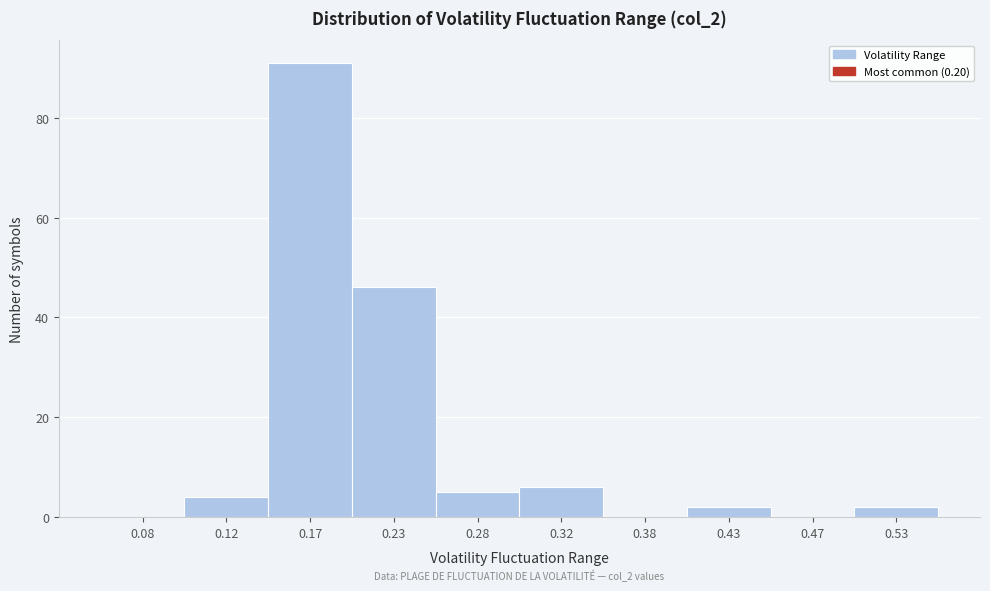

Over which range of the x-axis is the bar tallest?

0.15 to 0.20